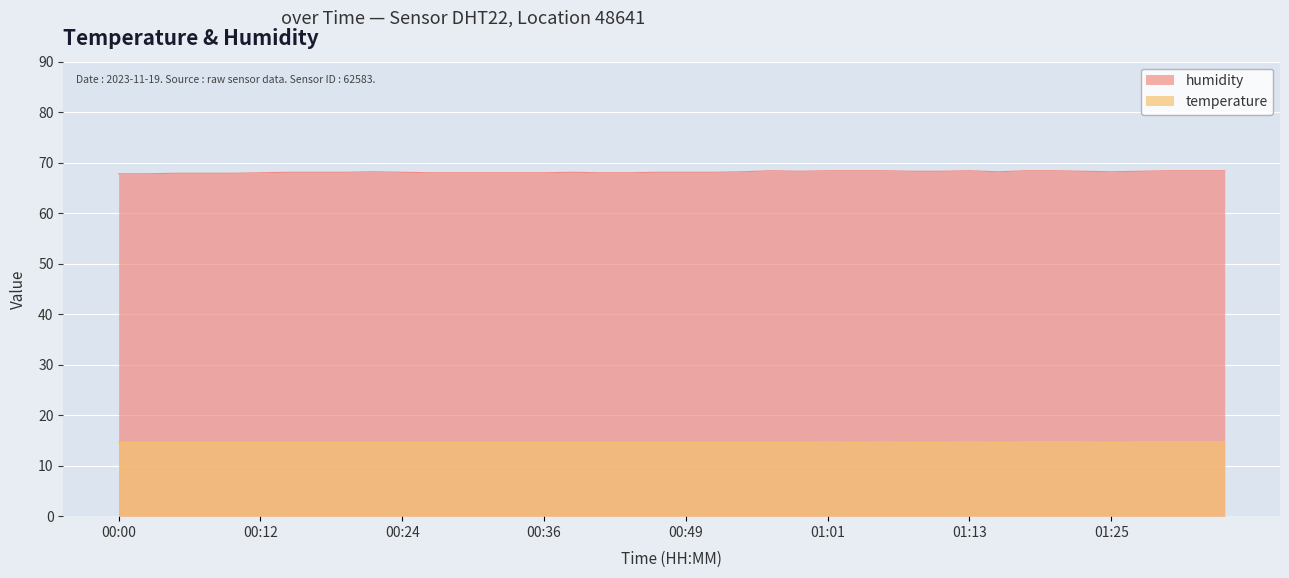

Where is the first local minimum for temperature?

01:03